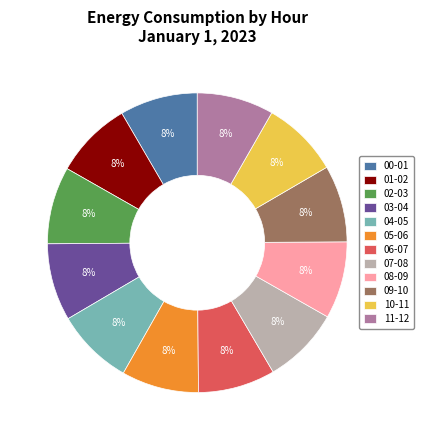

True or false: 01-02 accounts for 8% of the total.

True